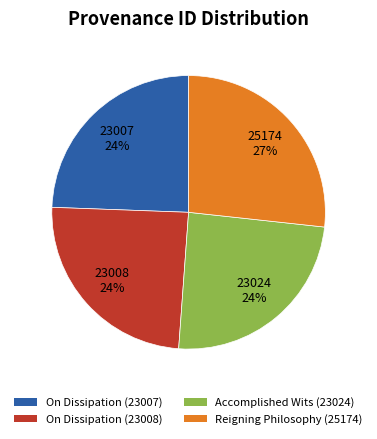

Is it true that Accomplished Wits (23024) is 24% of the pie?

True